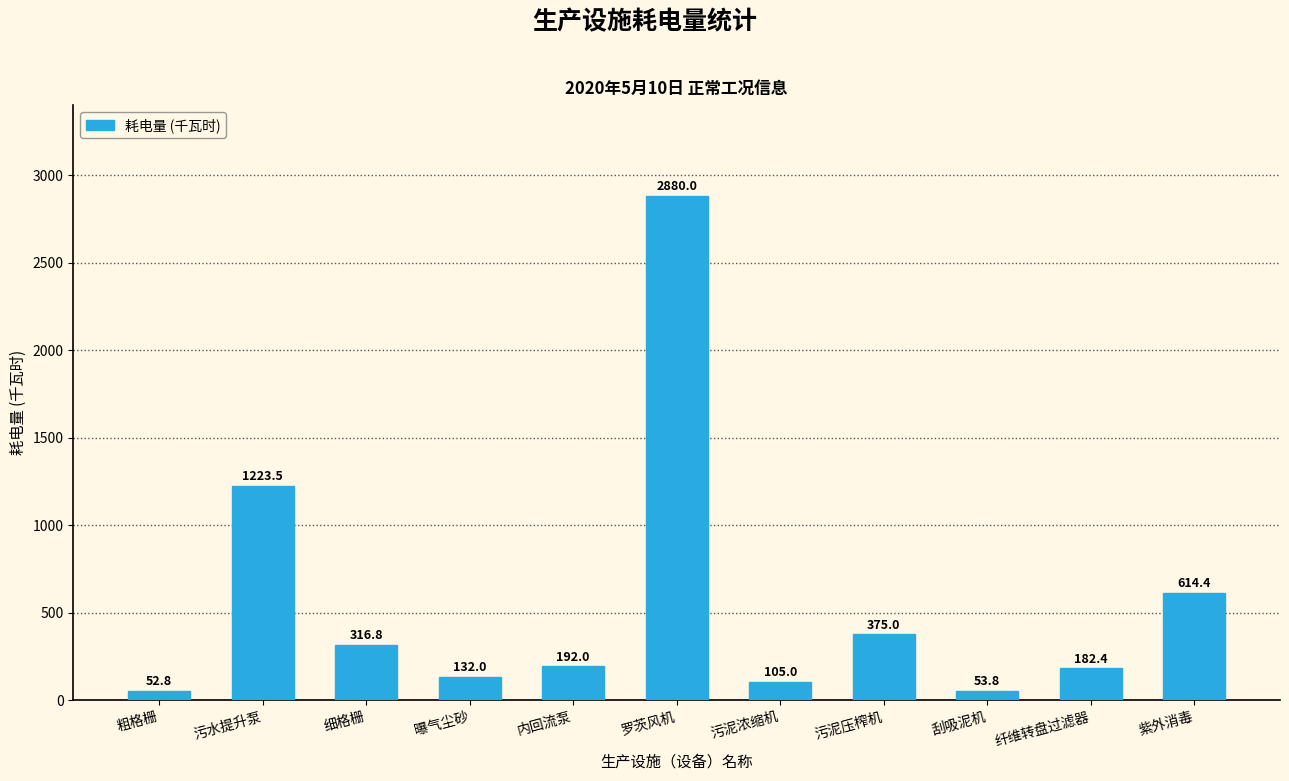

What is the label of the 3rd bar from the right?

刮吸泥机